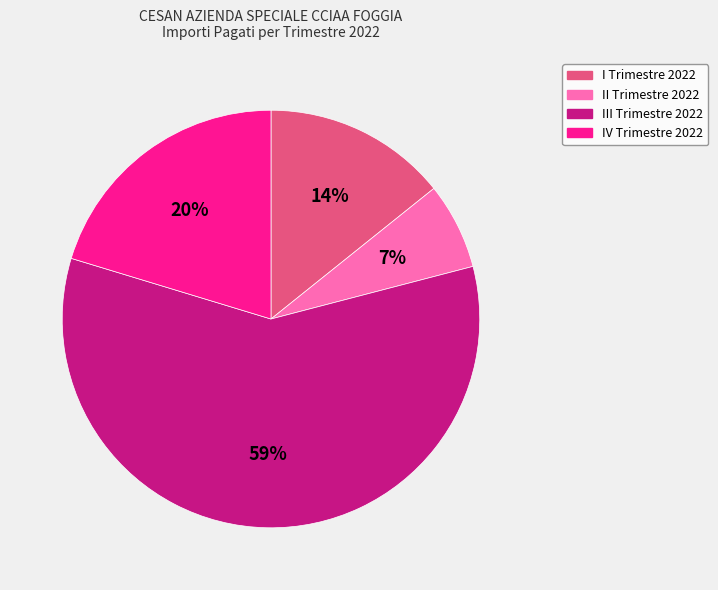

Count the number of slices in the pie.

4